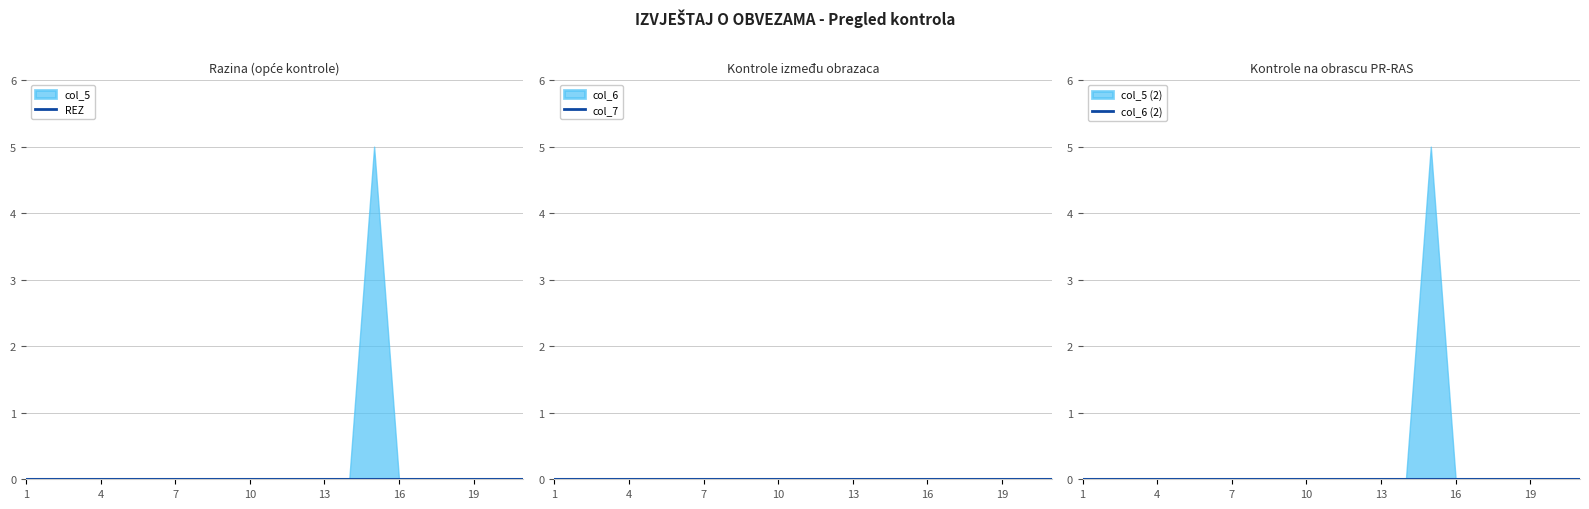

True or false: col_7 has more than 1 interior local peaks.

False